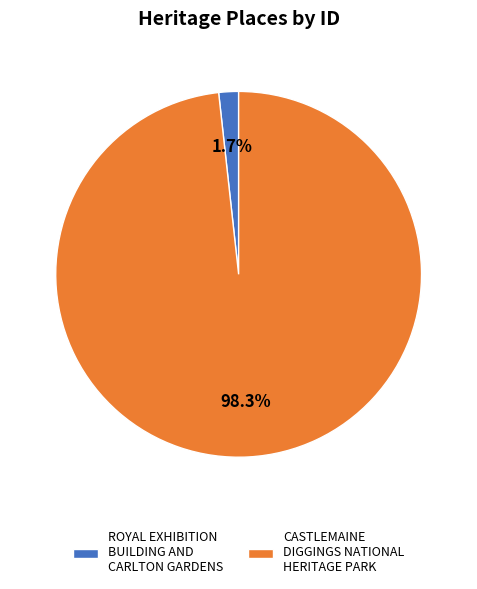

How many slices are in this pie chart?

2